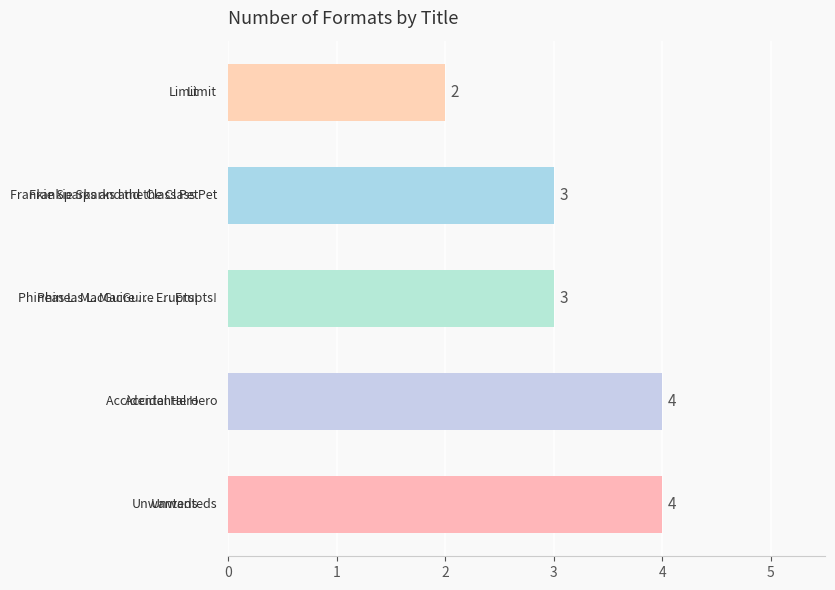

What is the average value?

3